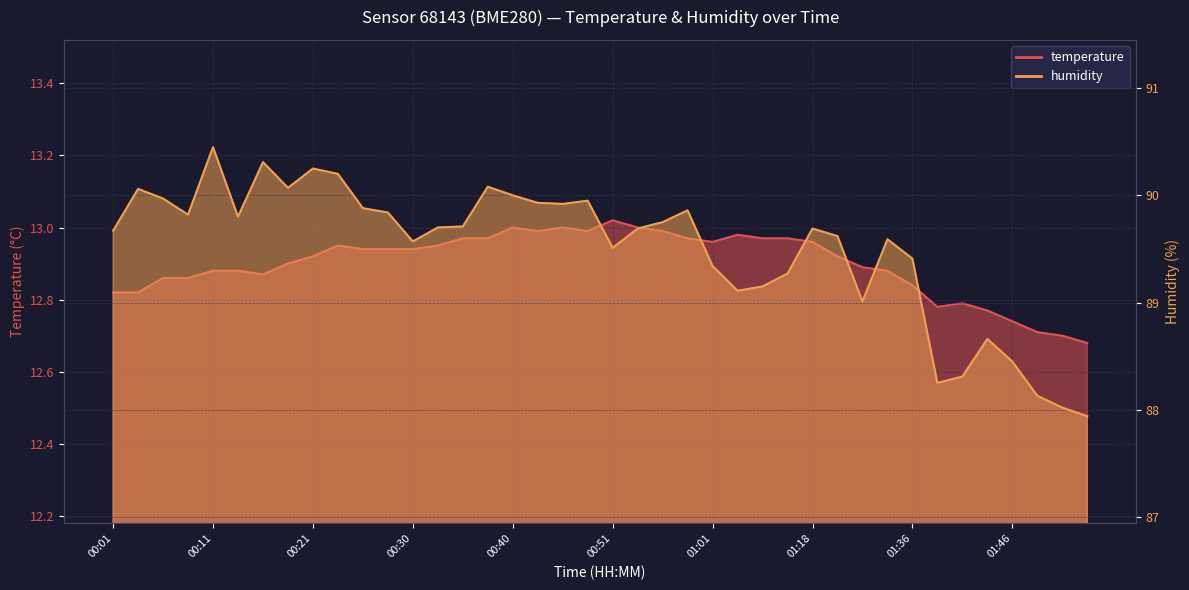

How many data points in humidity are less than 89?

7